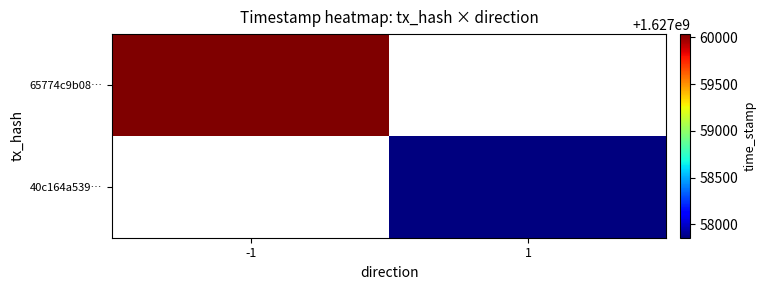

How many data points does each series have?

2